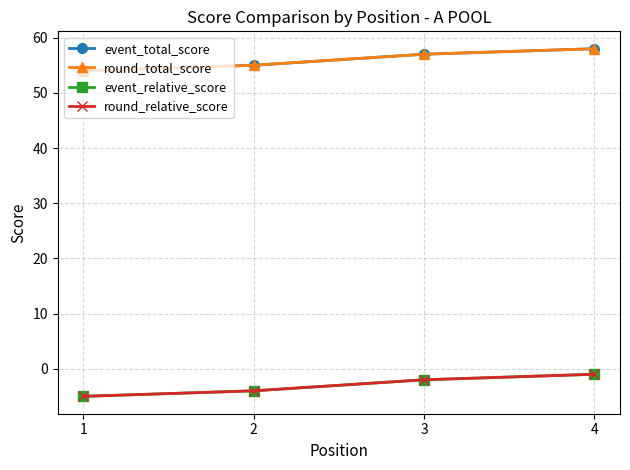

At which label is round_total_score closest to 56?

2